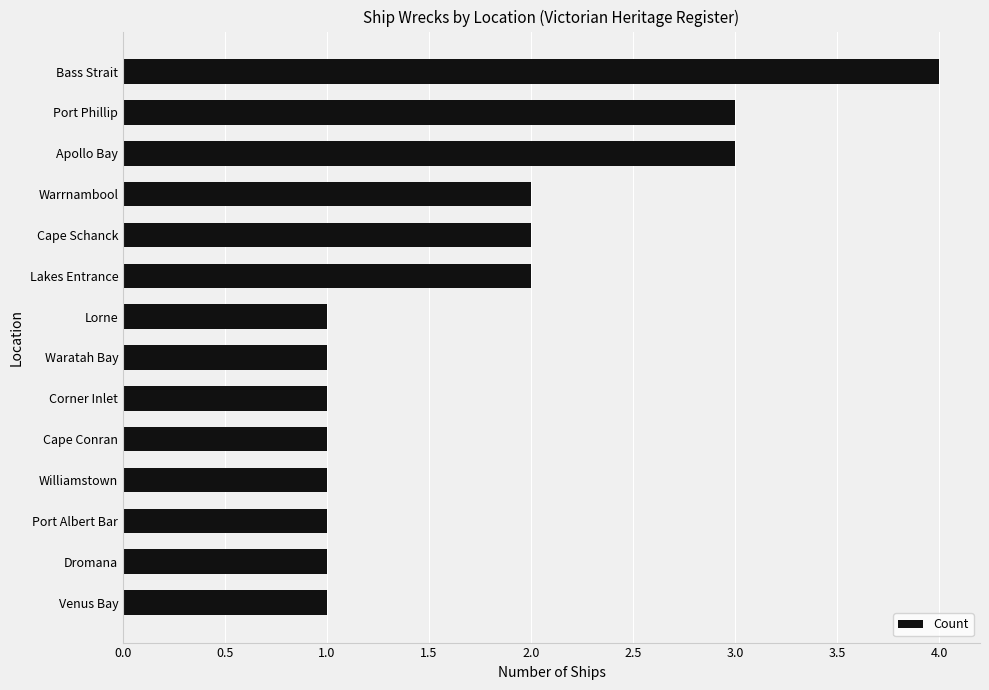

What is the sum of all values?

24